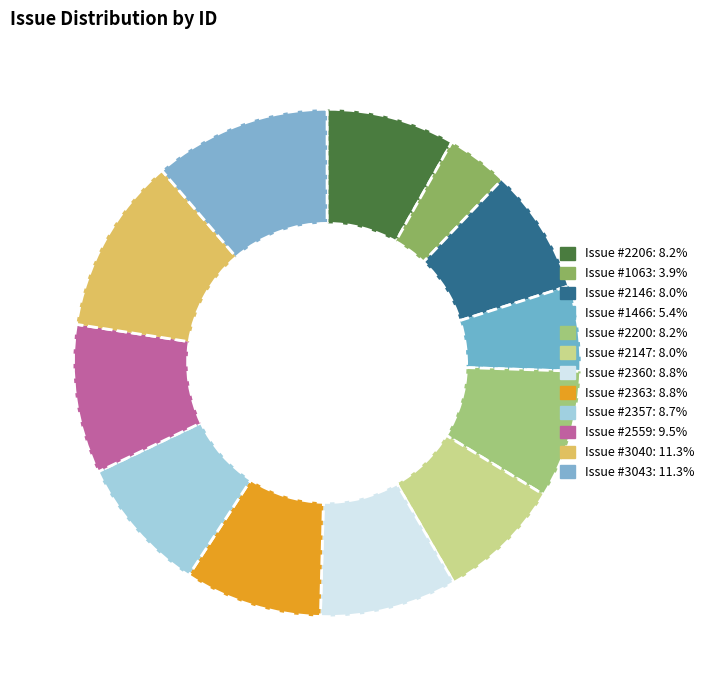

How many slices are in this pie chart?

12